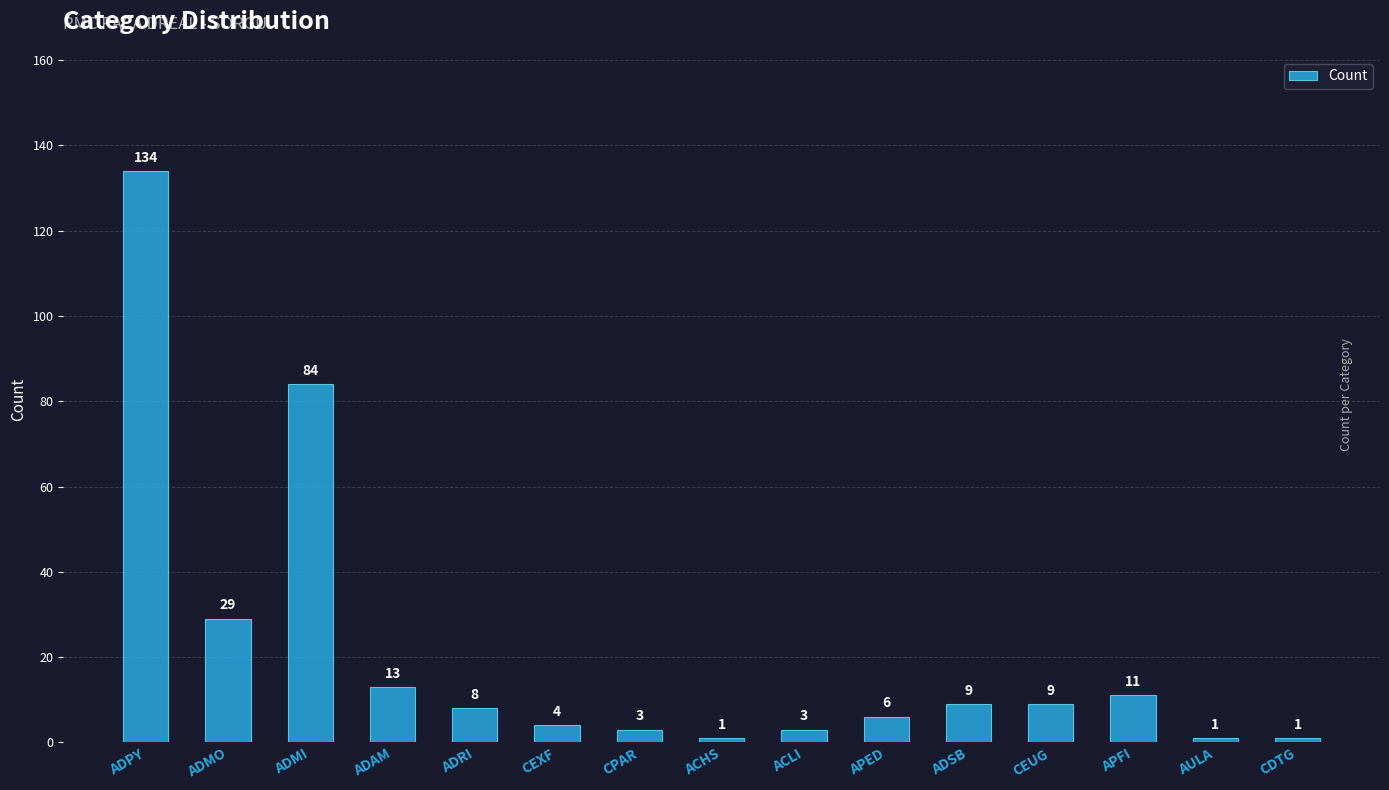

Which label corresponds to the largest value in the chart?

ADPY